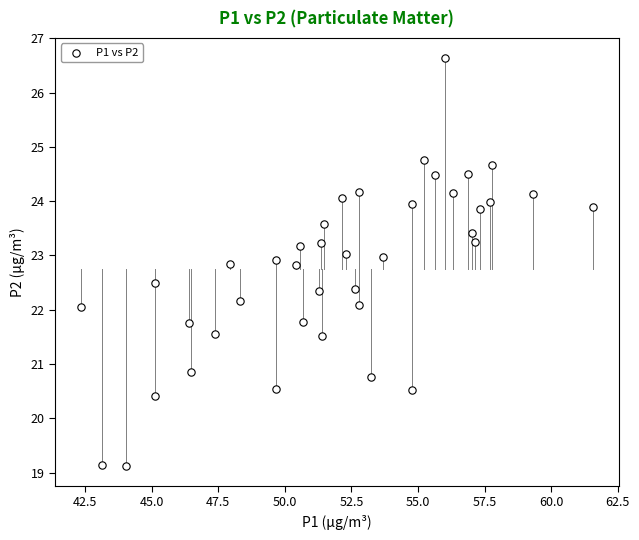

What is the range of X values (max minus min)?

19.2